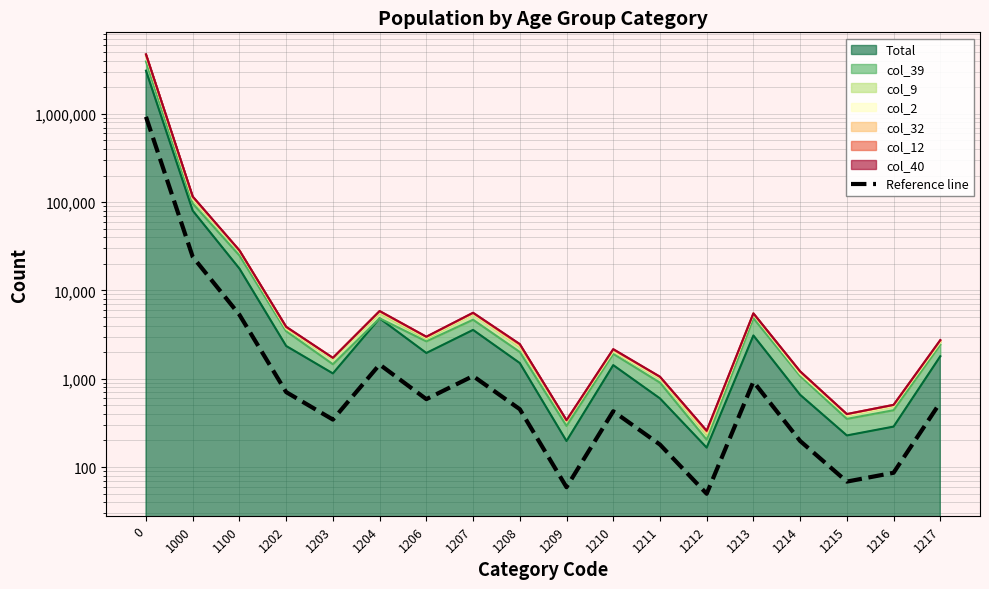

What is the sum of all values?

962392.8